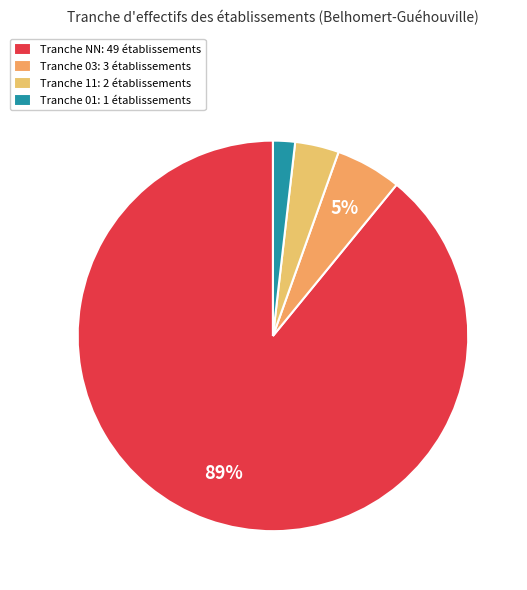

Rank the categories by value from lowest to highest.

Tranche 01: 1 établissements, Tranche 11: 2 établissements, Tranche 03: 3 établissements, Tranche NN: 49 établissements